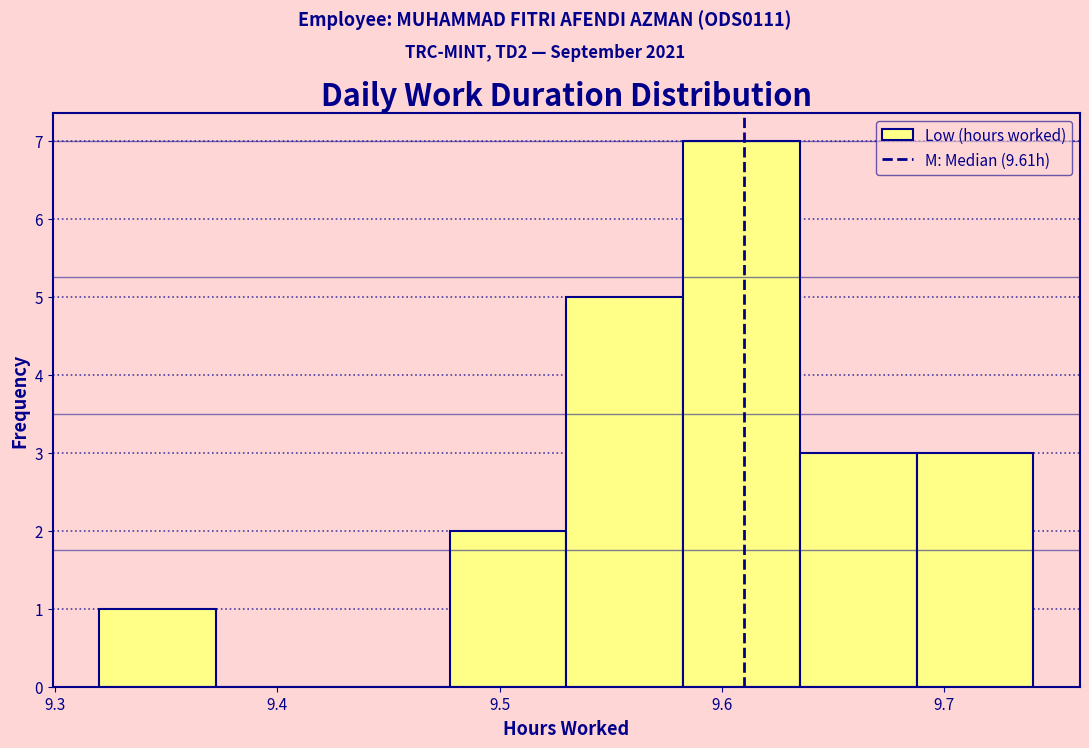

Reading left to right, transcribe this chart: for each bar, give the range it covers on the x-axis and its height. Neither the bar edges nor the heights are printed on the chart, so give them approximately, as read against the axes.

9.32 to 9.37: 1
9.37 to 9.43: 0
9.43 to 9.48: 0
9.48 to 9.53: 2
9.53 to 9.58: 5
9.58 to 9.64: 7
9.64 to 9.69: 3
9.69 to 9.74: 3